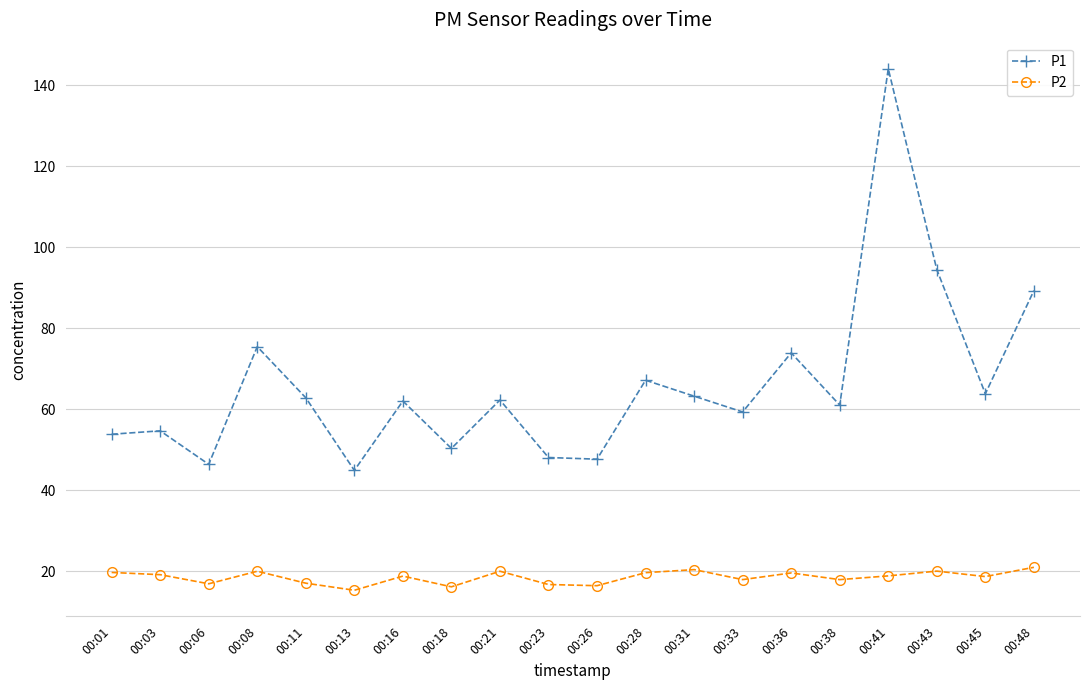

What is the value of the P1 point at the 9th from the left?

62.3